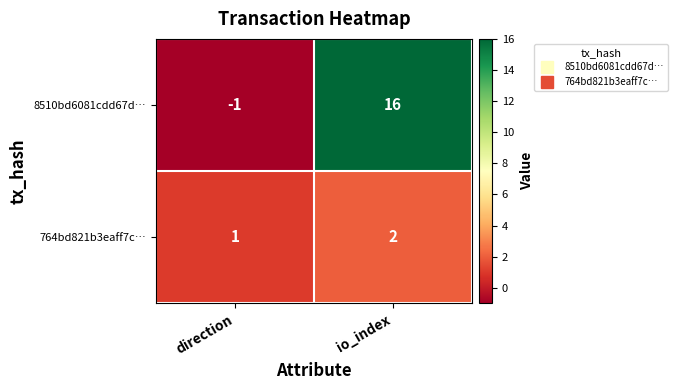

Reading left to right, transcribe all the data shown in this chart.

8510bd6081cdd67d…: direction=-1	io_index=16
764bd821b3eaff7c…: direction=1	io_index=2